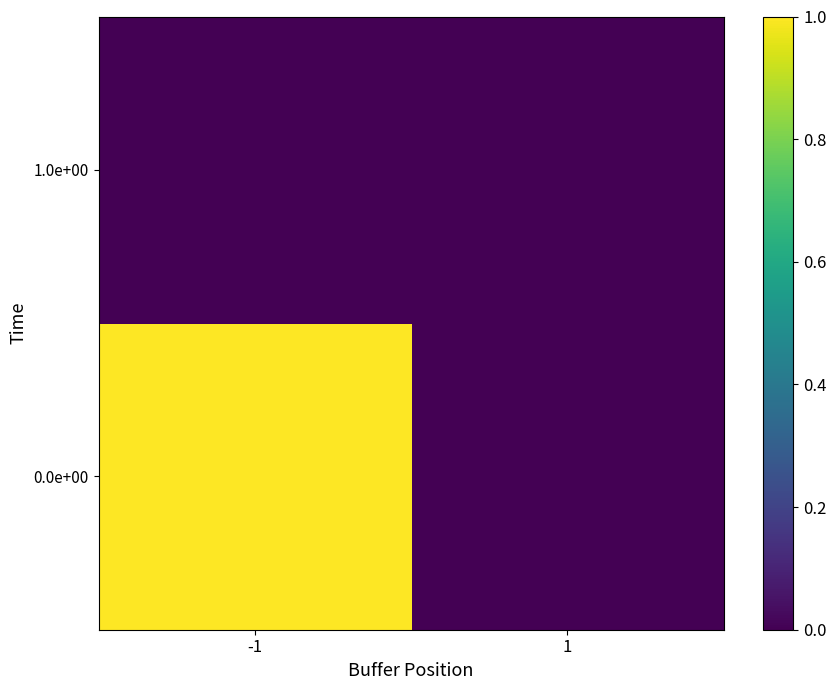

Reading left to right, list all the values displayed in this chart.

0.0e+00: -1=1	1=0
1.0e+00: -1=0	1=0